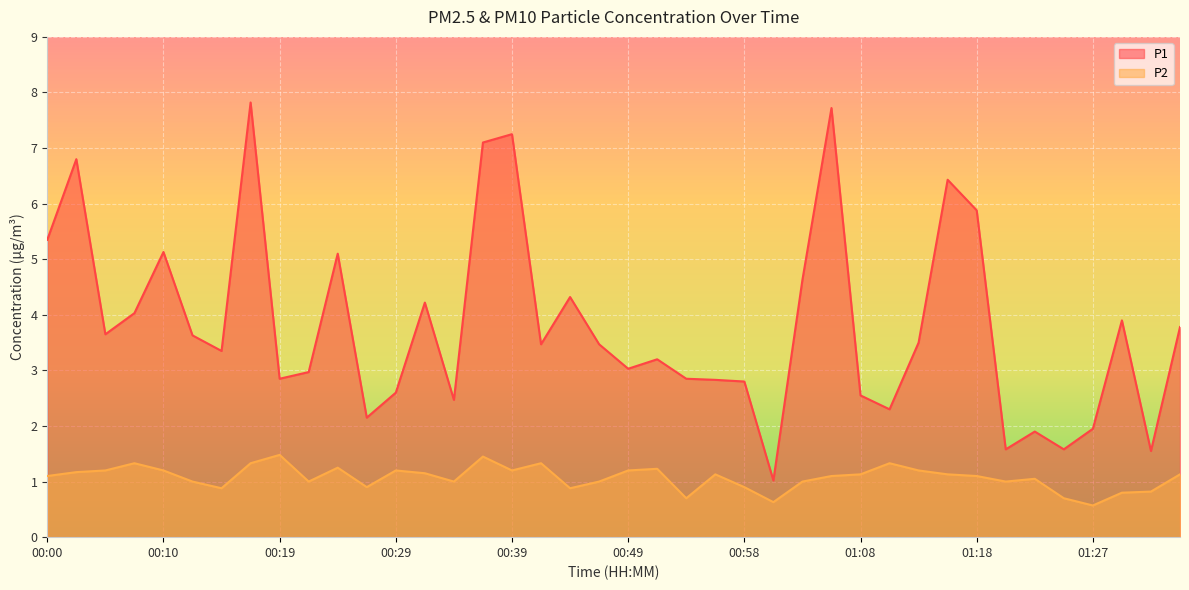

Is the value of P2 at 00:32 greater than the value of P1 at 00:44?

No